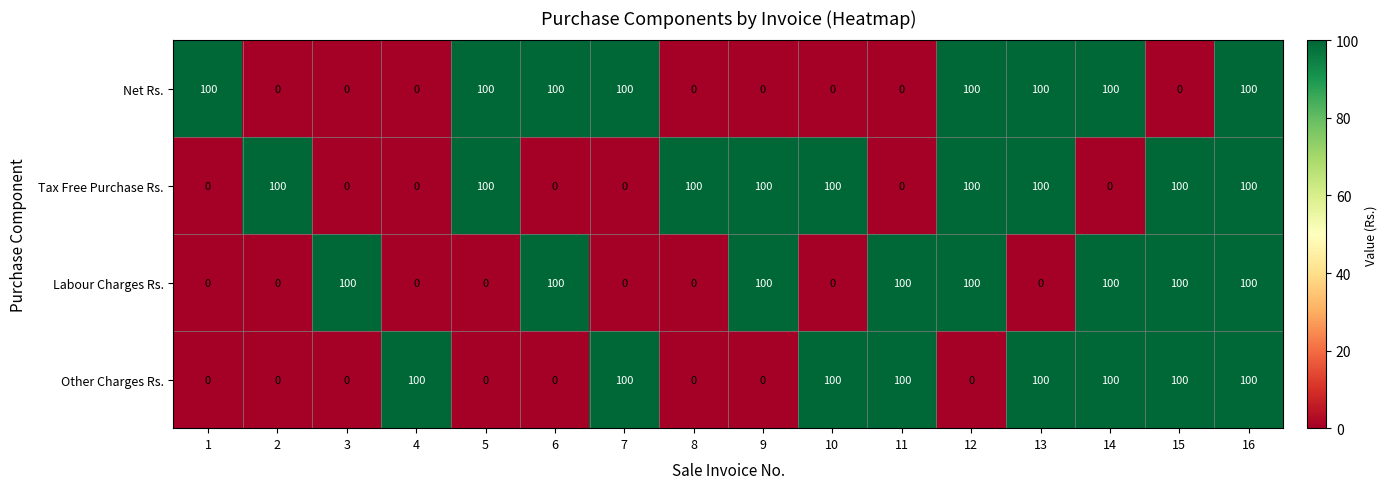

What is the difference between the highest and lowest values at 2?

100